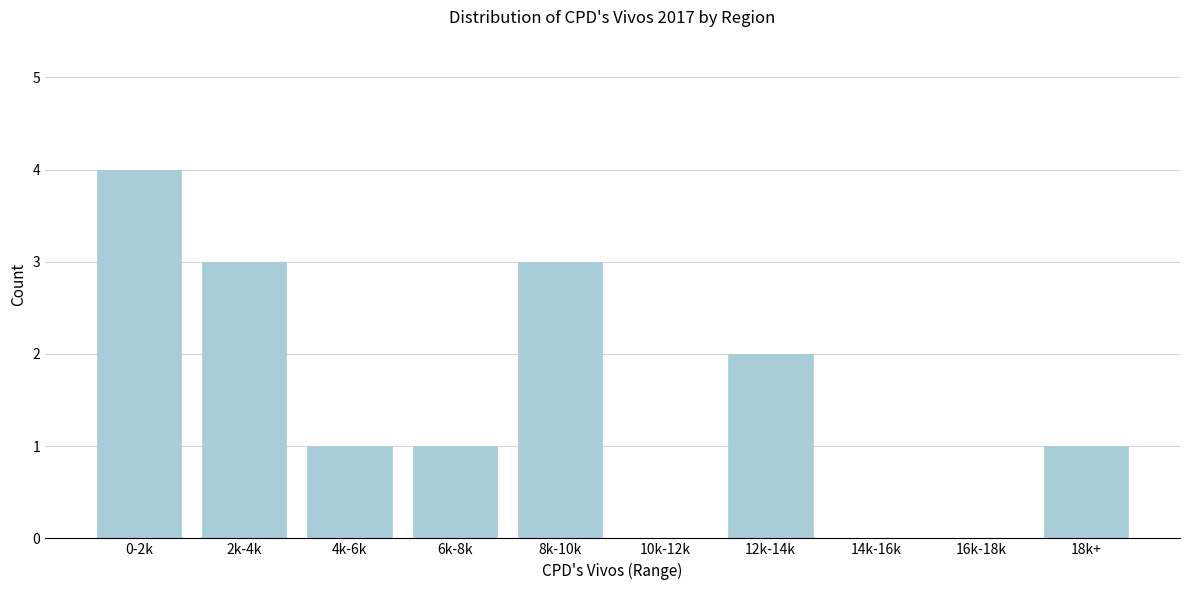

Reading left to right, extract all data points from this chart.

0-2k=4	2k-4k=3	4k-6k=1	6k-8k=1	8k-10k=3	10k-12k=0	12k-14k=2	14k-16k=0	16k-18k=0	18k+=1